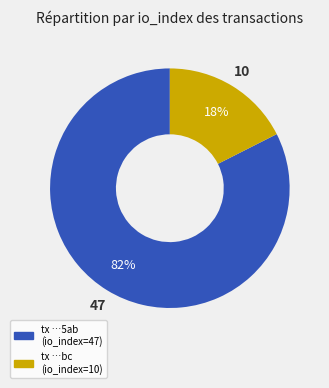

To the nearest percent, what is the average slice percentage?

50%